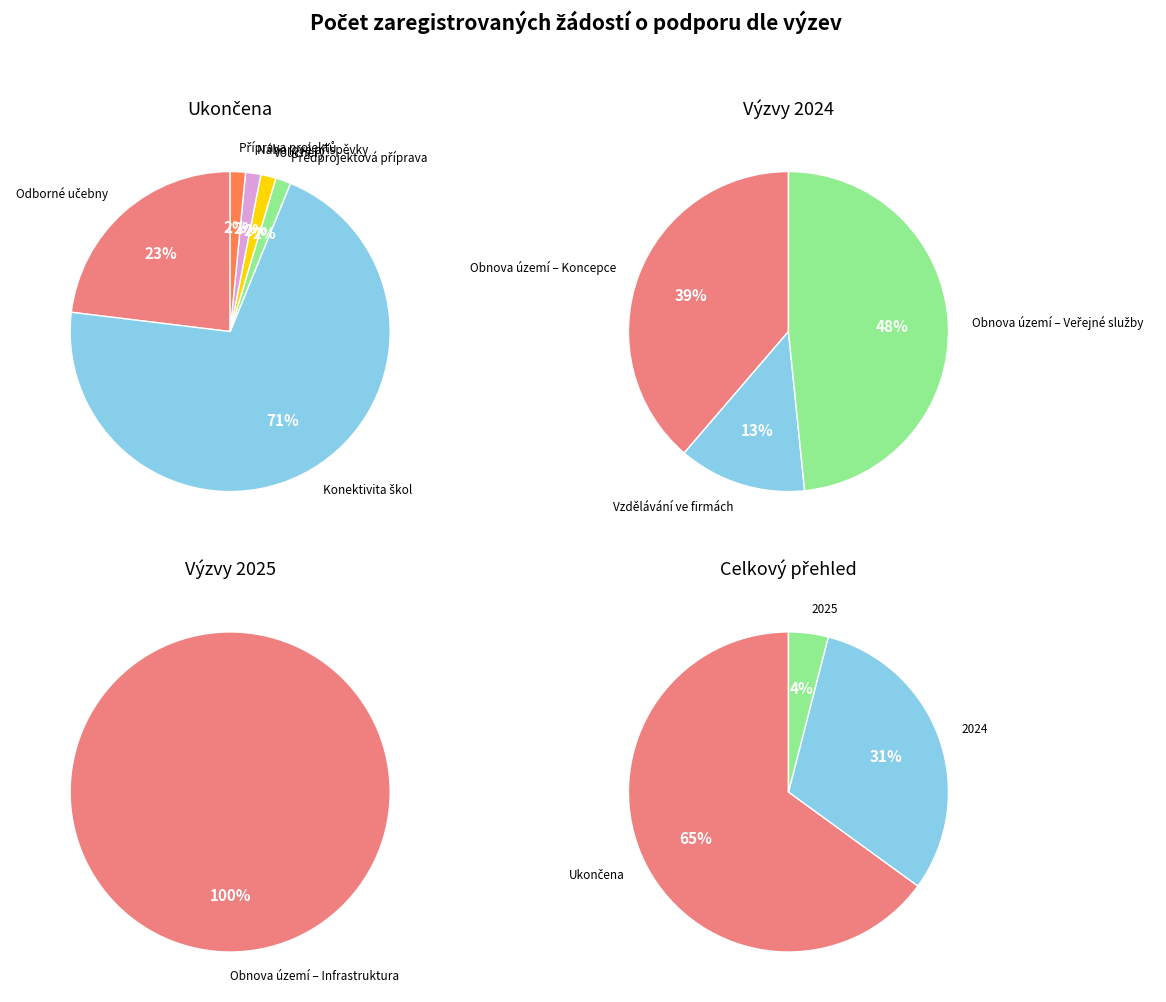

Is it true that Náborové příspěvky pro učitele is 11% of the pie?

False